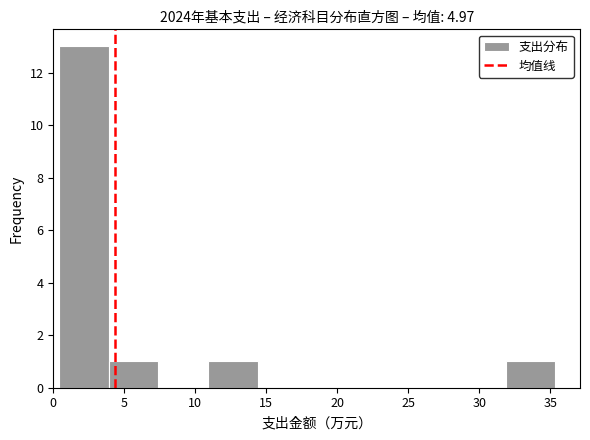

Which range on the x-axis has the tallest bar?

0.5 to 4.0